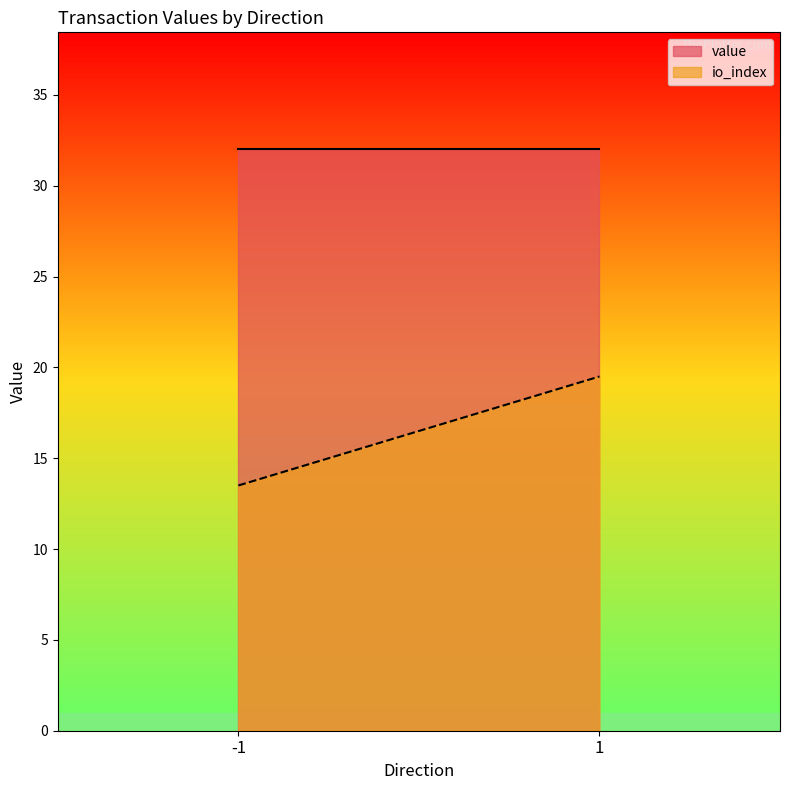

True or false: value has a value of 32.0 at -1.

True